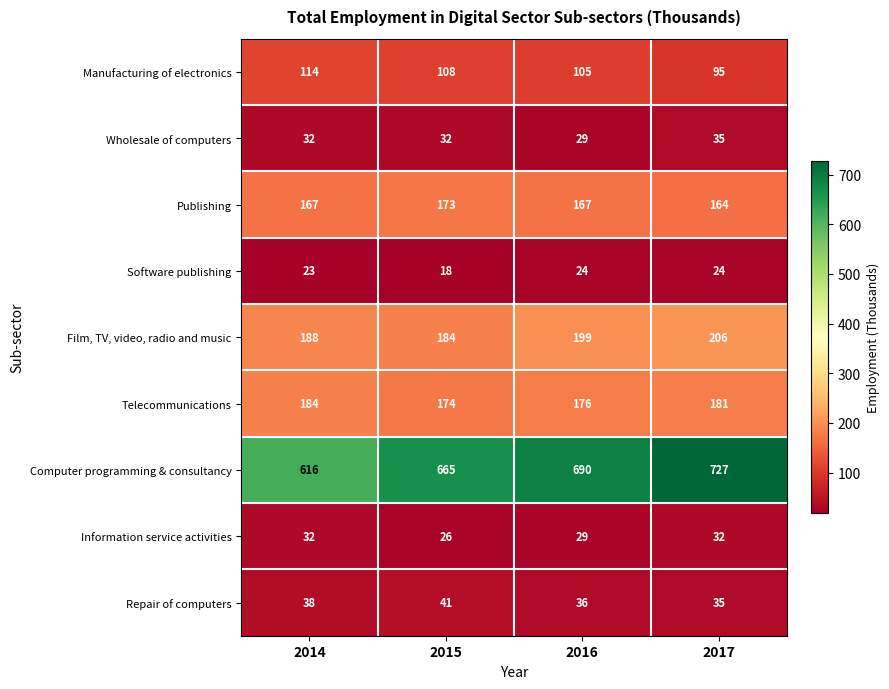

What is the total value across all series at 2015?

1421